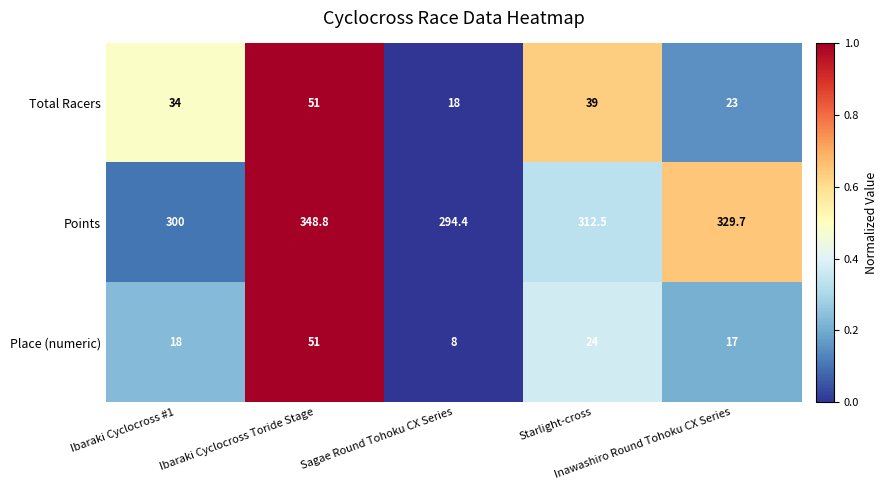

How many series are shown in this chart?

3